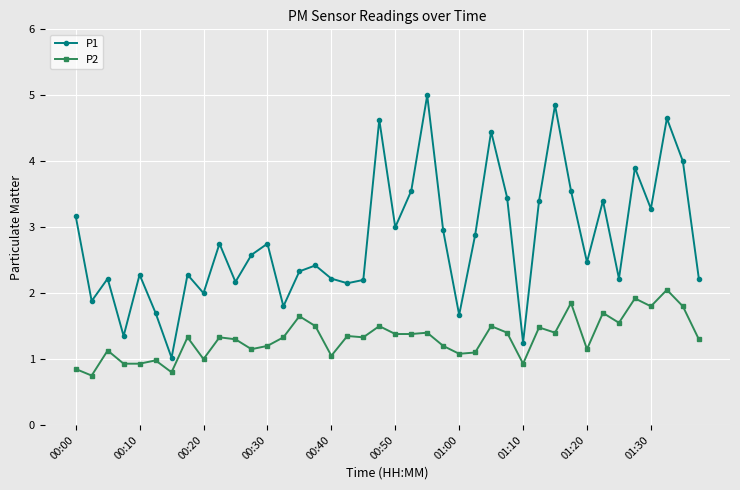

What is the difference between the maximum and minimum values in the P2 series?

1.3